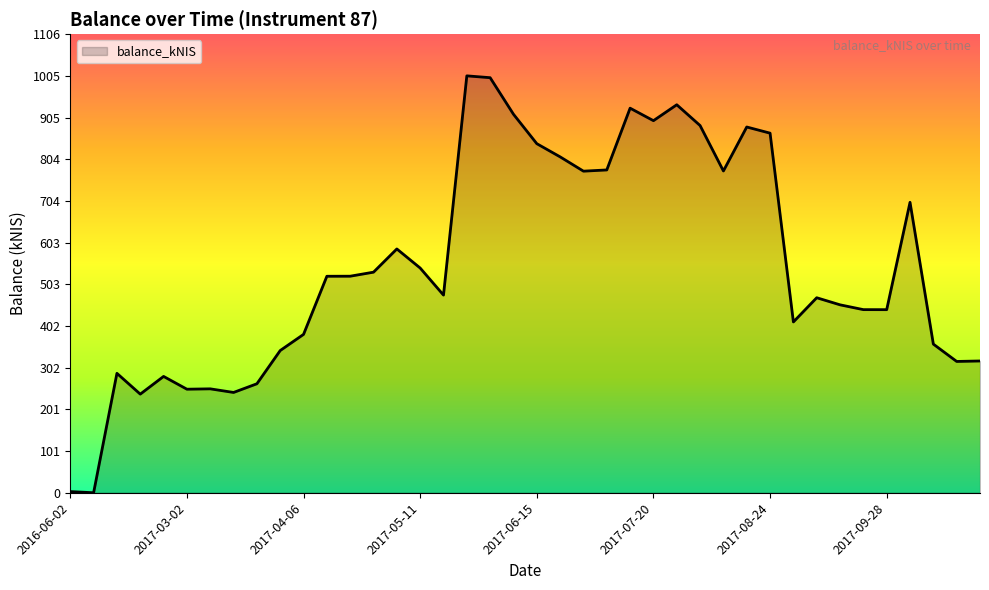

What is the maximum value shown in the chart?

1005.3